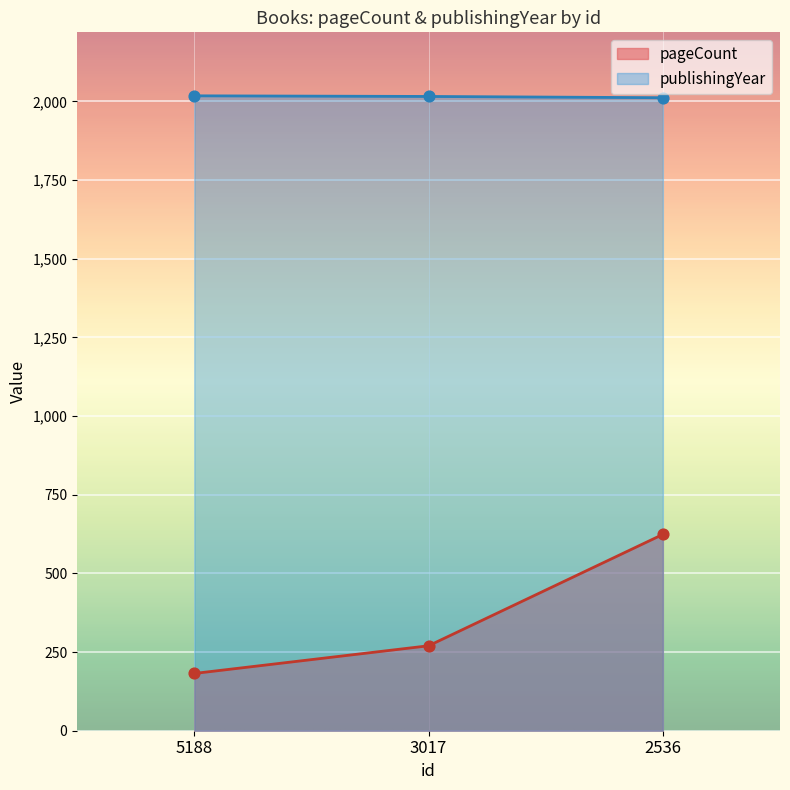

Is the value of pageCount at 5188 greater than the value of publishingYear at 5188?

No